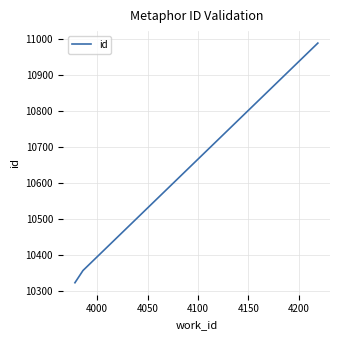

What is the maximum value shown in the chart?

10988